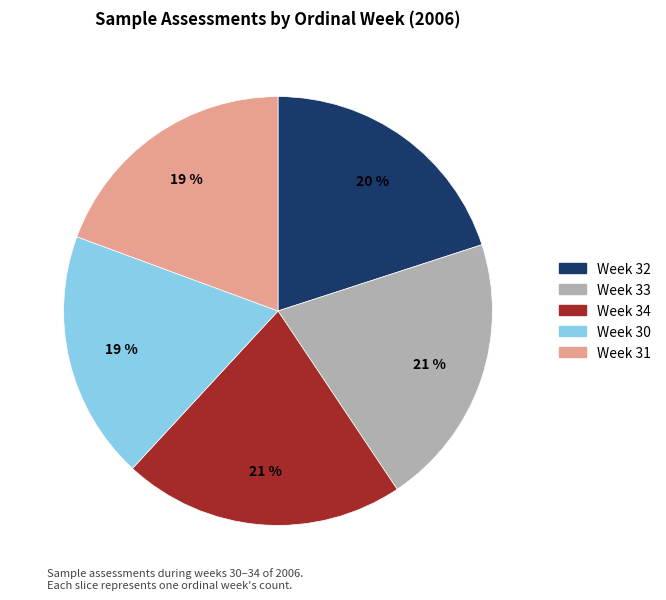

To the nearest percent, what is the average slice percentage?

20%